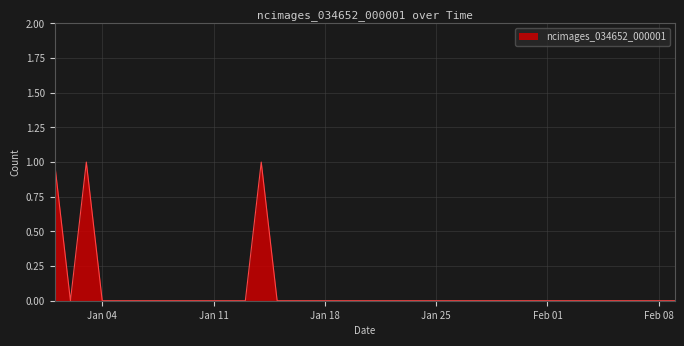

How many lines are shown in the chart?

1